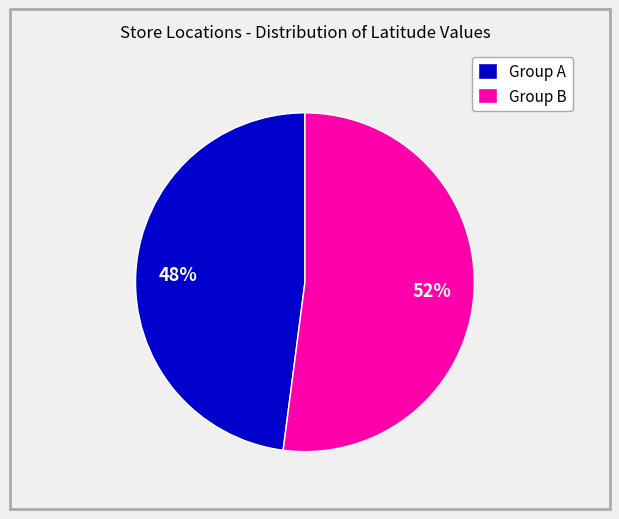

How many slices are in this pie chart?

2